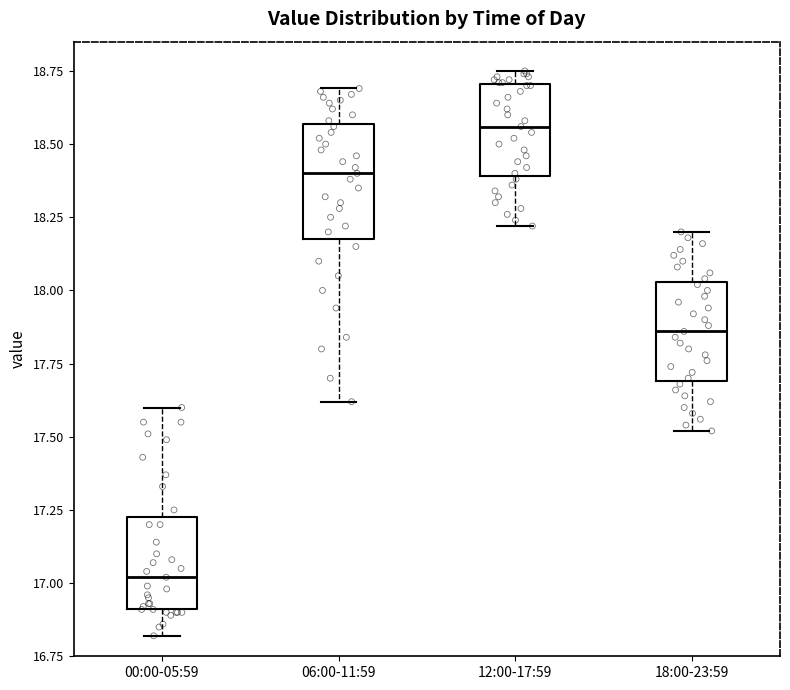

Which box's median line is the lowest?

00:00-05:59